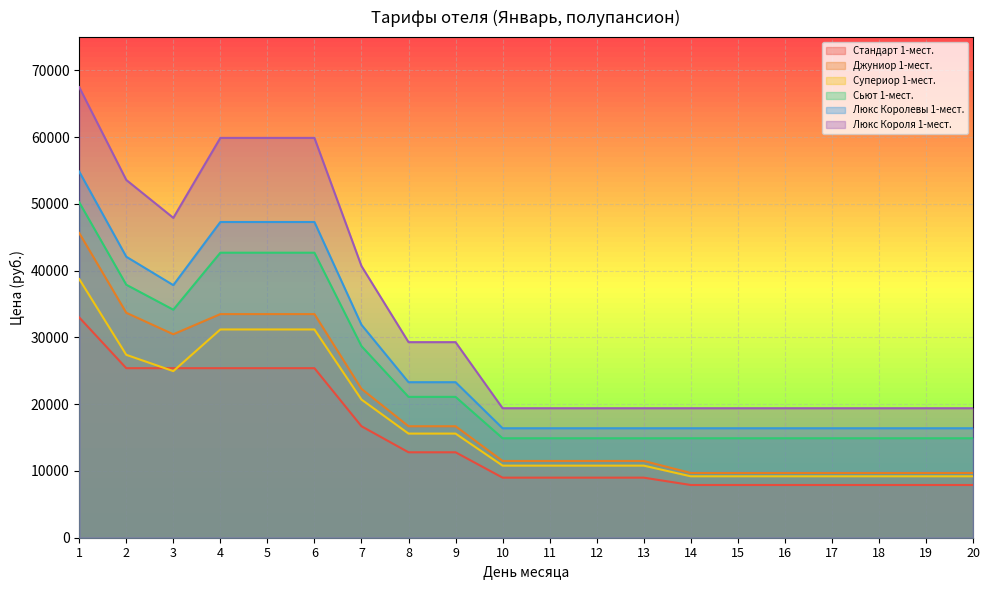

At which label does Стандарт 1-мест. first exceed 9000?

1